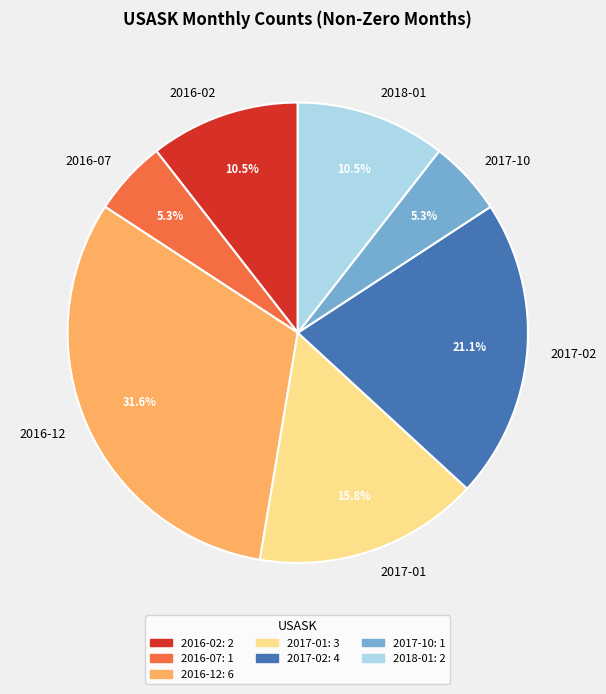

Between 2016-12 and 2017-01, which is larger?

2016-12